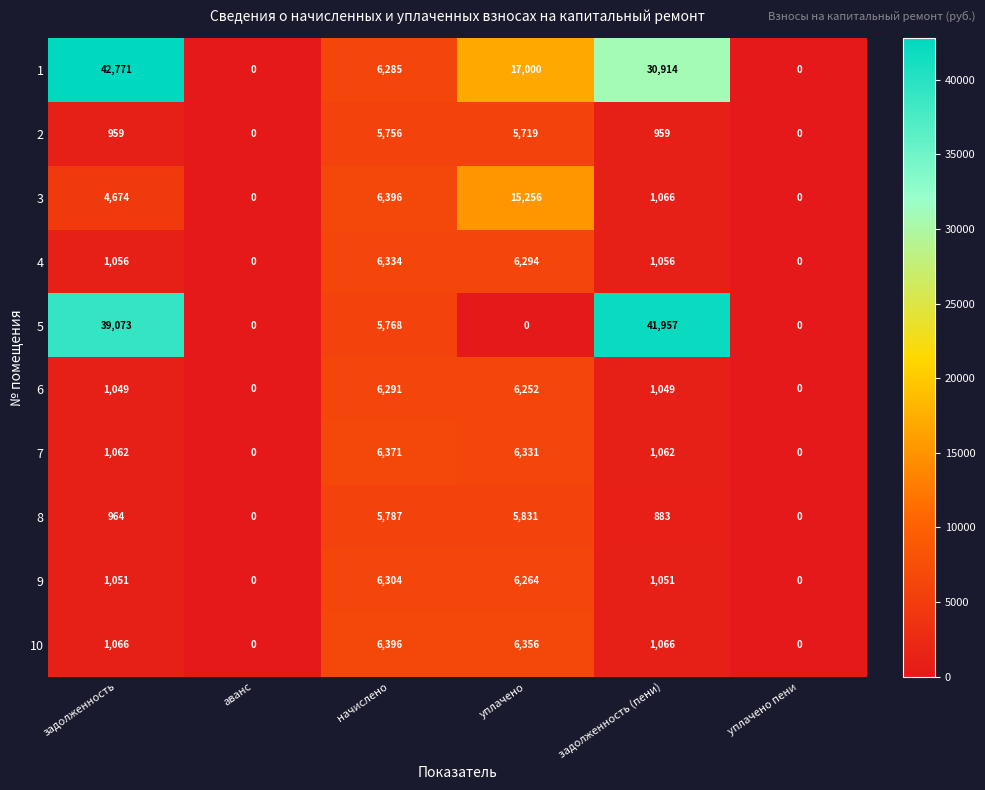

How many distinct data groups are displayed?

10